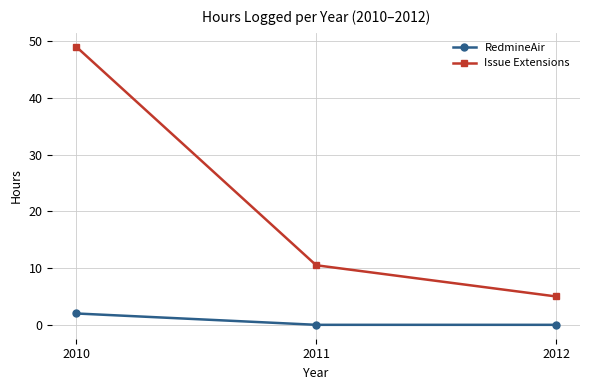

What is the difference between the maximum and minimum values in the Issue Extensions series?

44.0